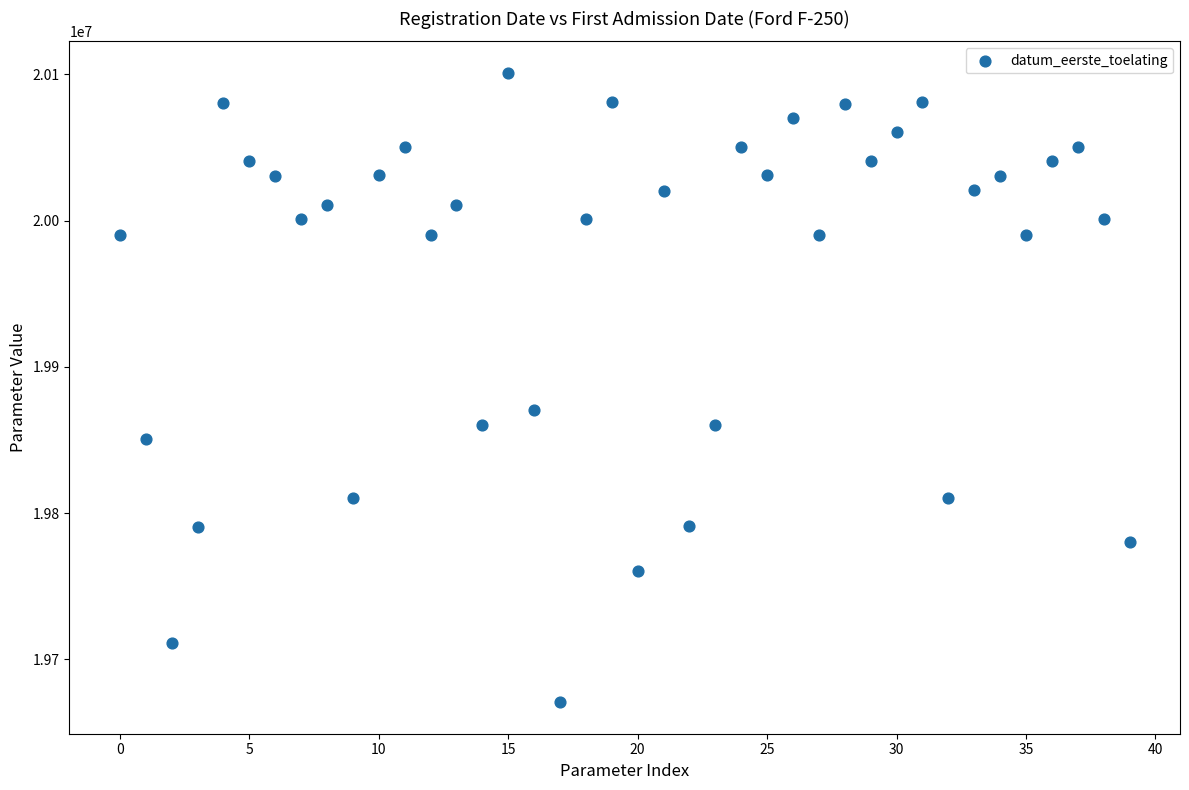

What Y value in the scatter plot is closest to 19885866?

19870515